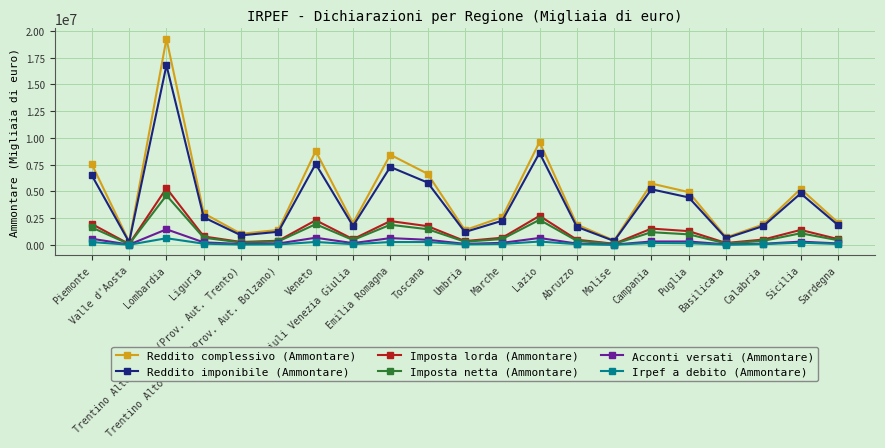

What position from the right is Trentino Alto Adige (Prov. Aut. Trento)?

17